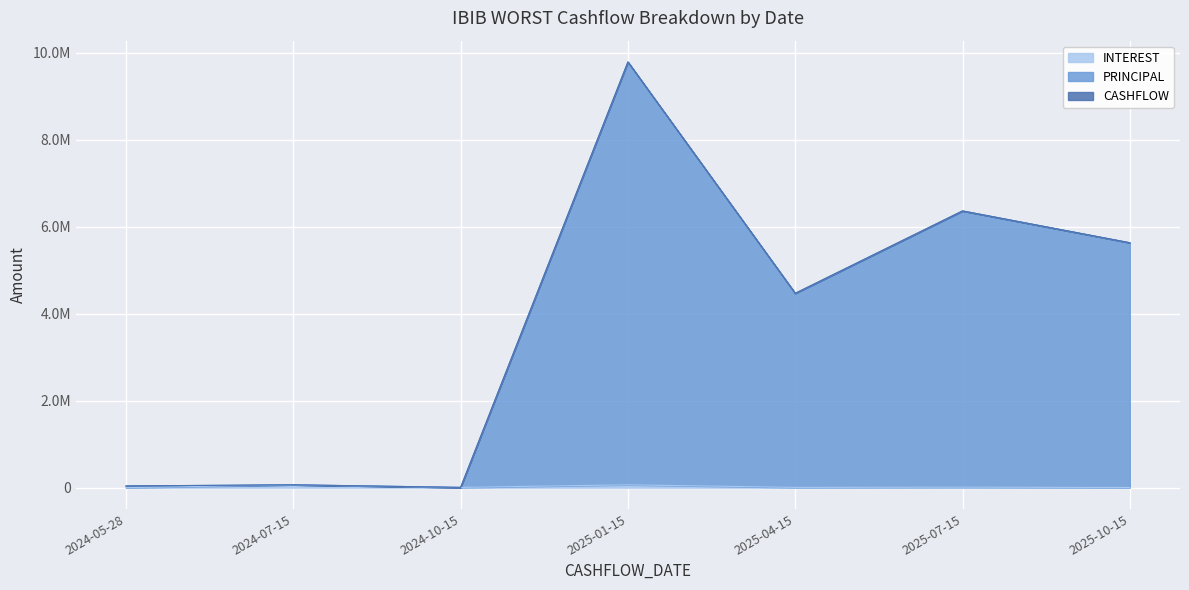

List the labels in order of CASHFLOW value, largest first.

2025-01-15, 2025-07-15, 2025-10-15, 2025-04-15, 2024-07-15, 2024-05-28, 2024-10-15